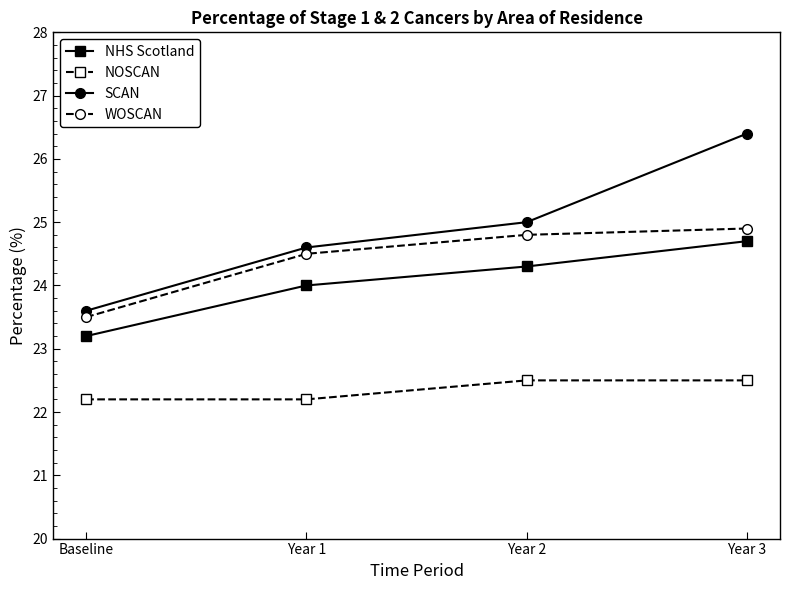

Reading left to right, transcribe all the data shown in this chart.

NHS Scotland: 23.2	24.0	24.3	24.7
NOSCAN: 22.2	22.2	22.5	22.5
SCAN: 23.6	24.6	25.0	26.4
WOSCAN: 23.5	24.5	24.8	24.9